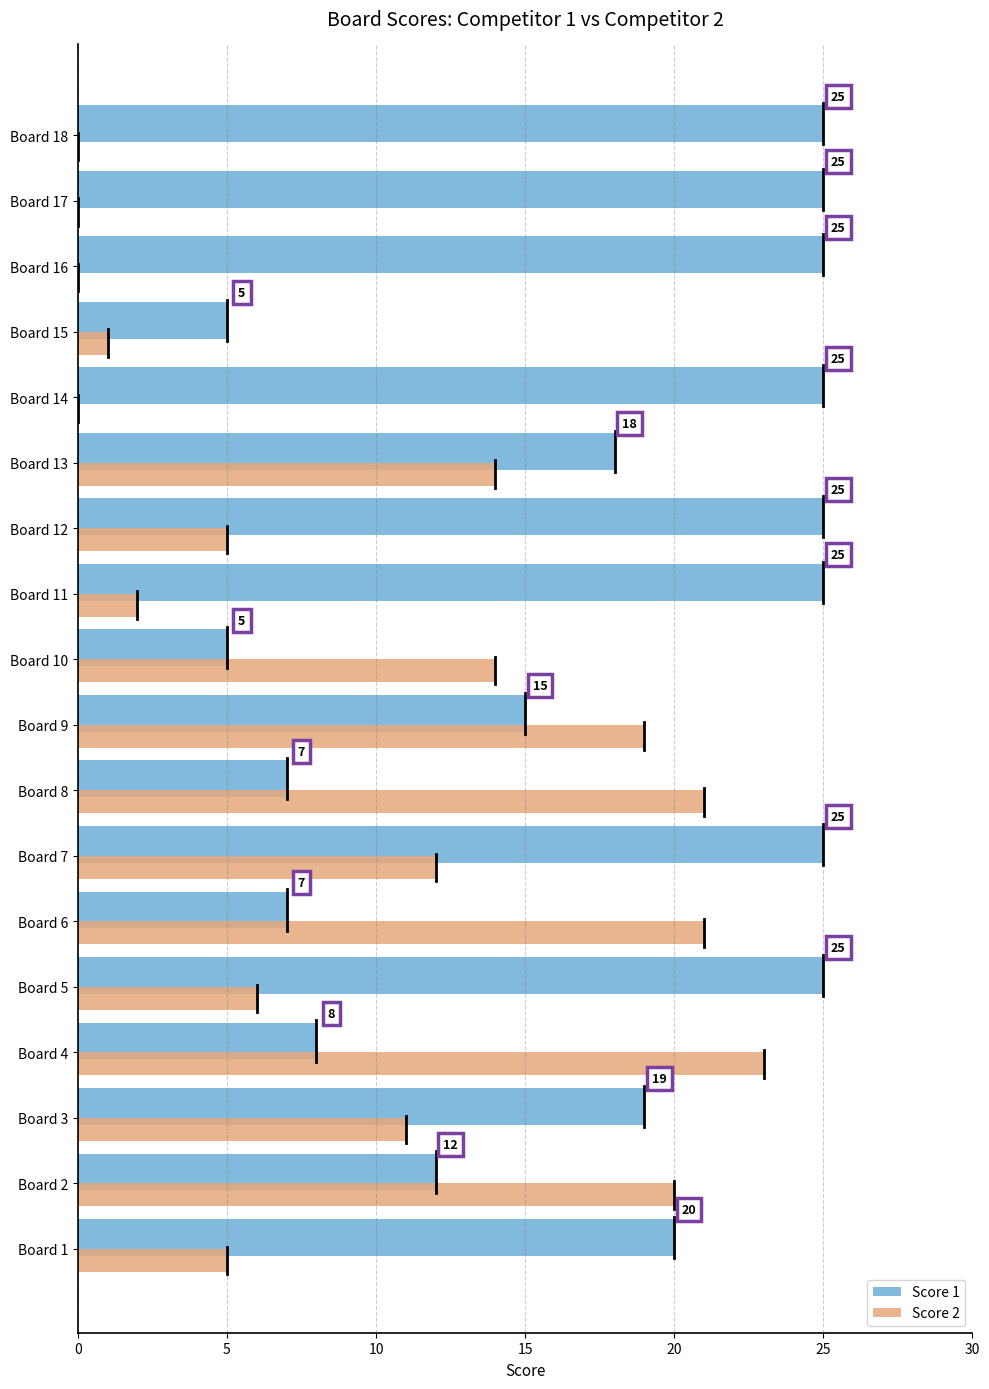

What is the sum of all Score 2 values?

174